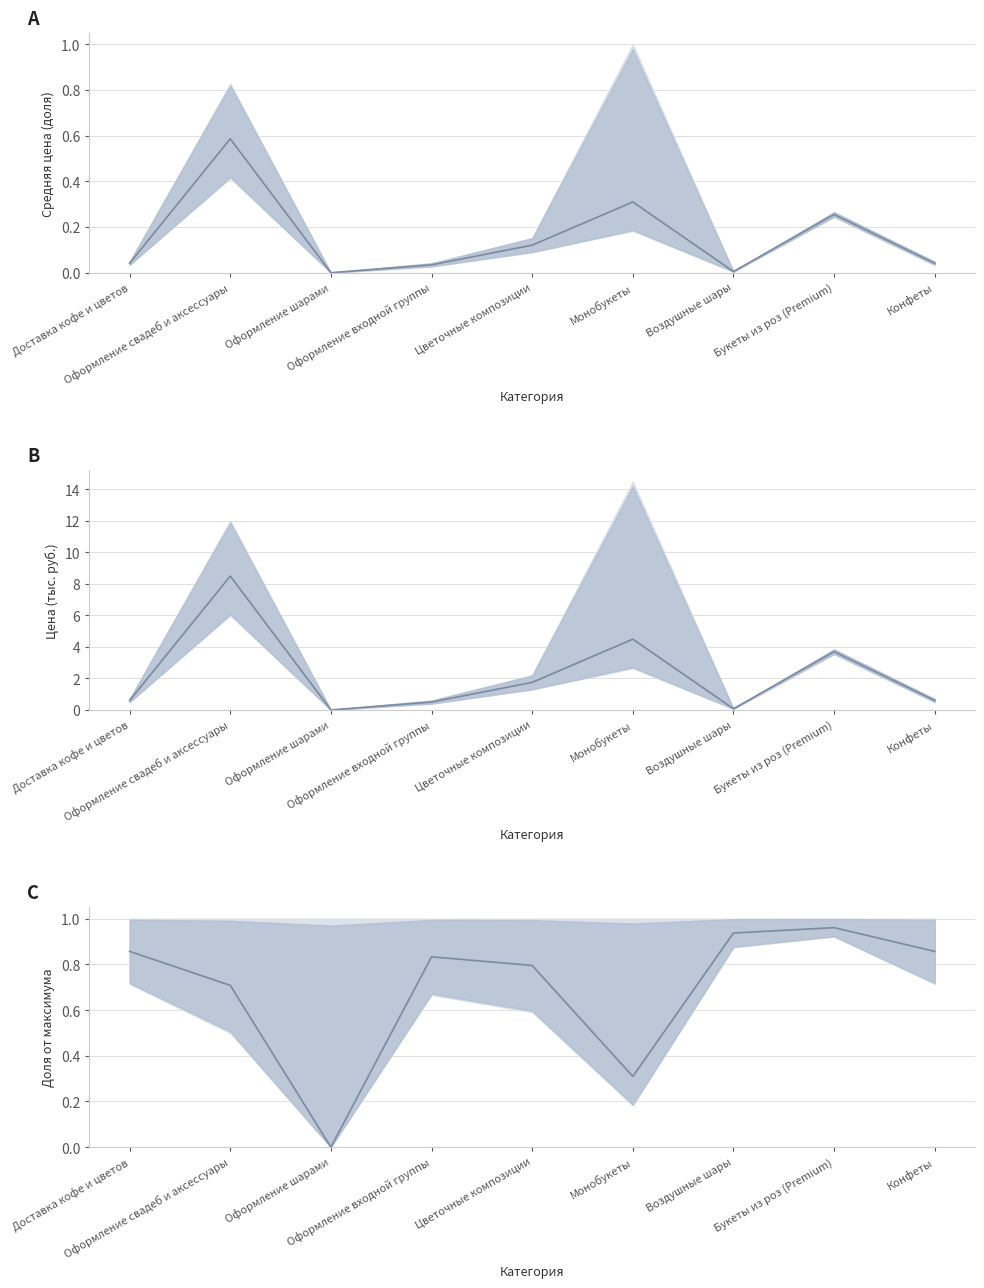

What is the sum of the values at Оформление шарами and Конфеты?

0.9